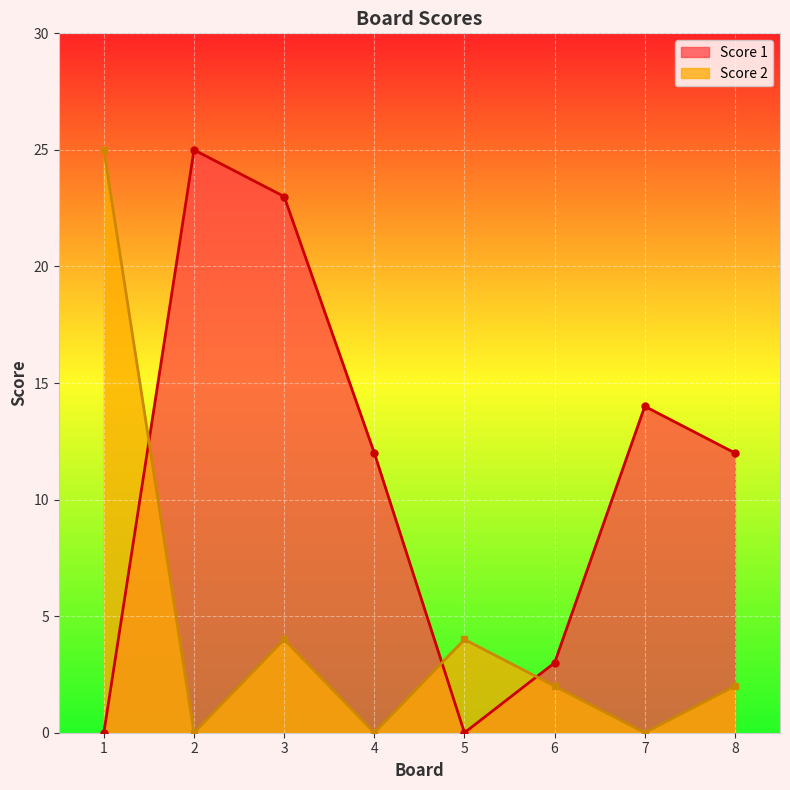

Which has a higher value, 4 or 3?

3